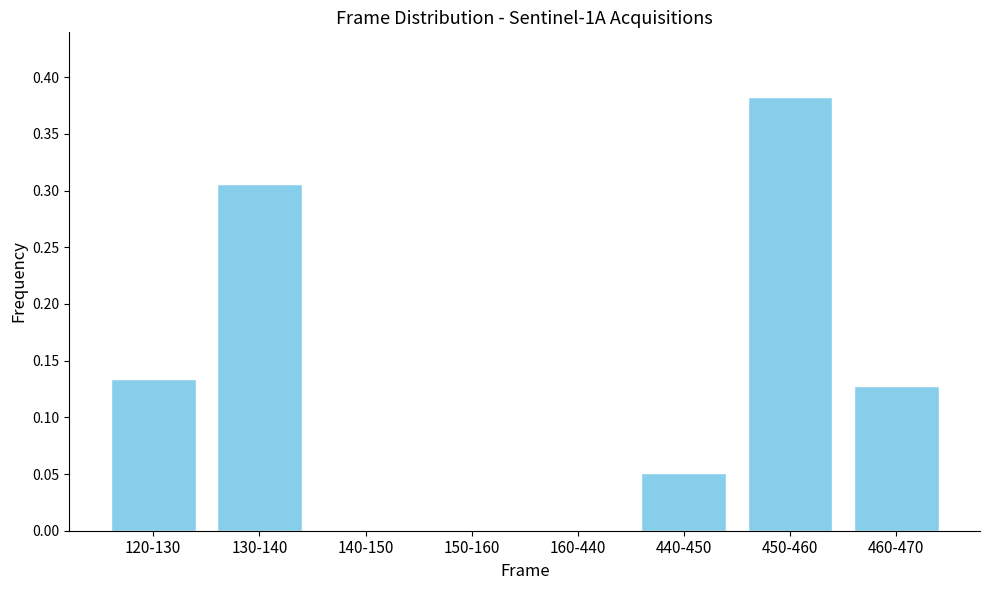

Between 160-440 and 440-450, which is larger?

440-450